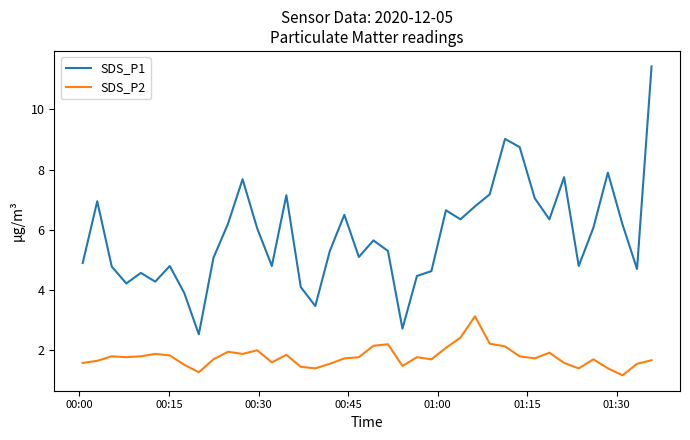

List the series in order of their peak value, highest first.

SDS_P1, SDS_P2